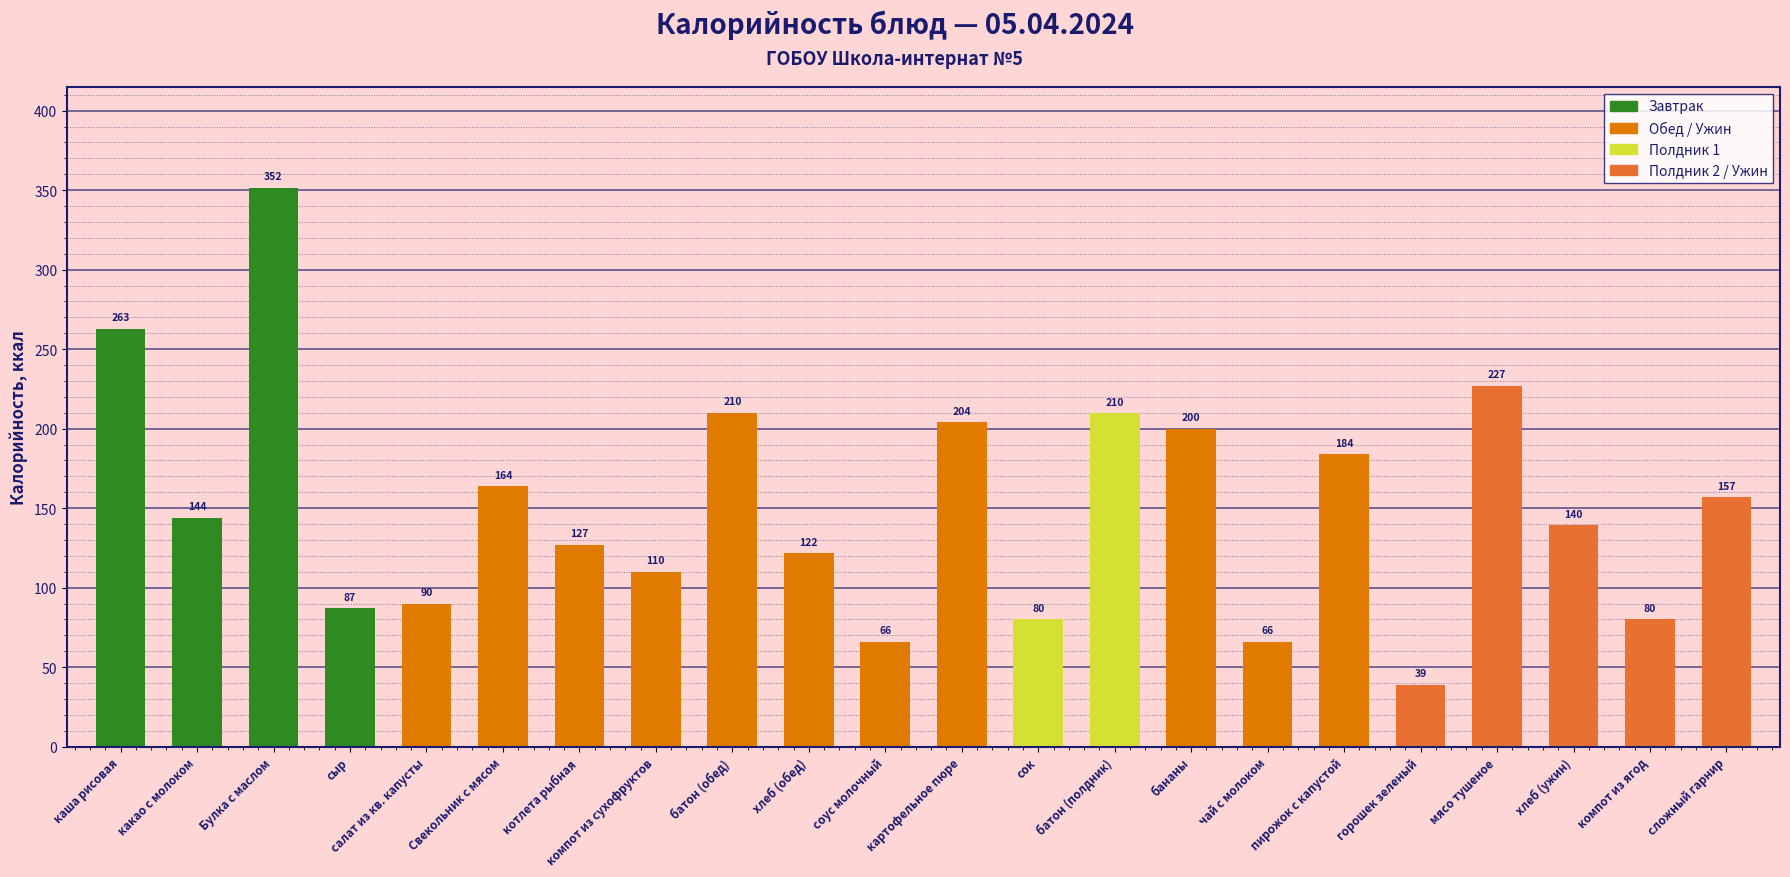

Which label corresponds to the largest value in the chart?

Булка с маслом